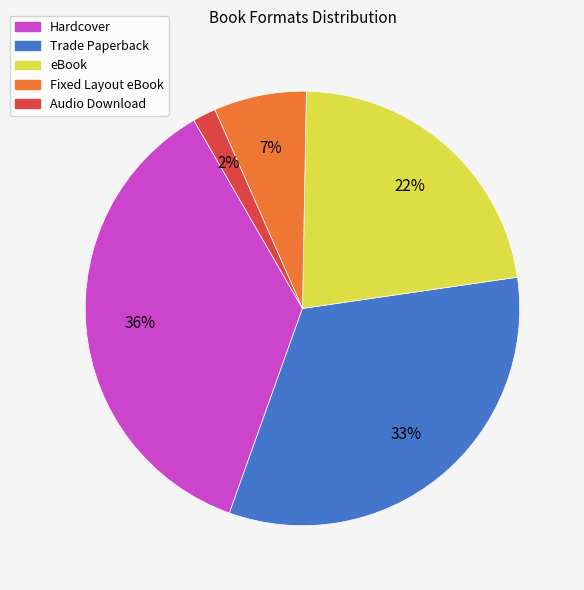

Is there a majority slice in this chart?

No